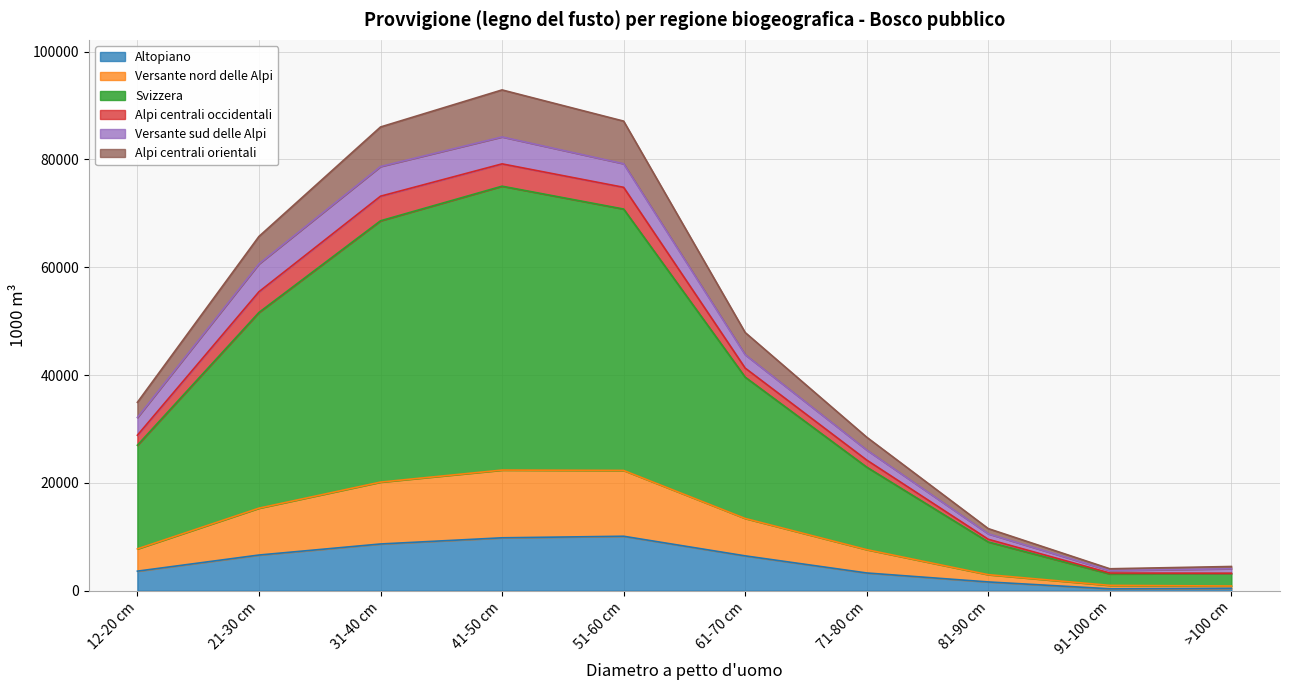

True or false: Alpi centrali orientali has more than 0 interior local peaks.

True